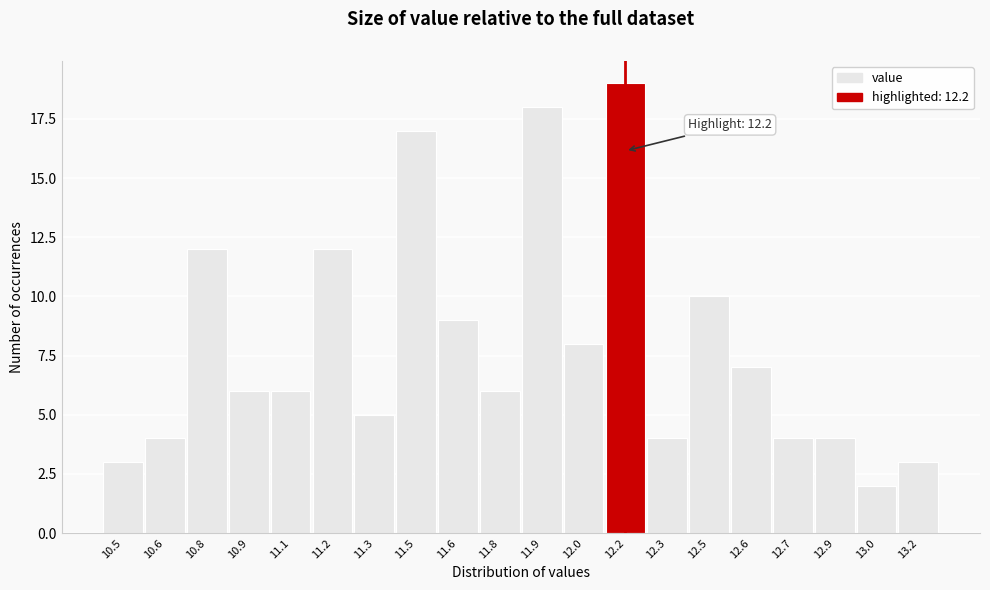

Reading left to right, list all the values displayed in this chart.

10.5=3	10.6=4	10.8=12	10.9=6	11.1=6	11.2=12	11.3=5	11.5=17	11.6=9	11.8=6	11.9=18	12.0=8	12.2=19	12.3=4	12.5=10	12.6=7	12.7=4	12.9=4	13.0=2	13.2=3